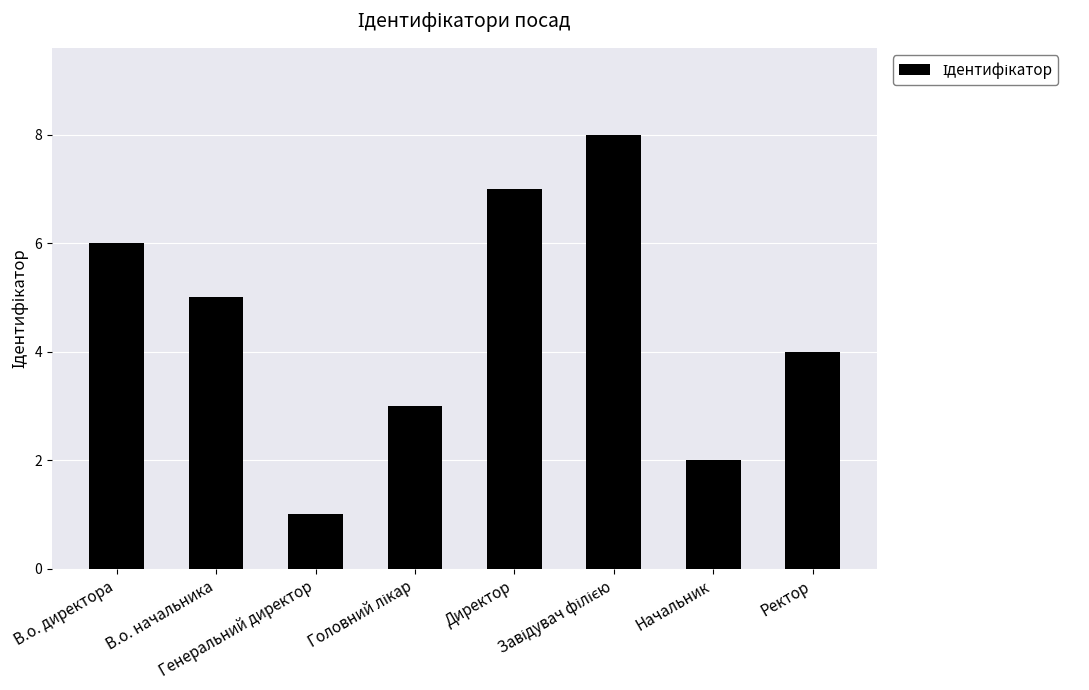

How many values are between 3 and 7?

5